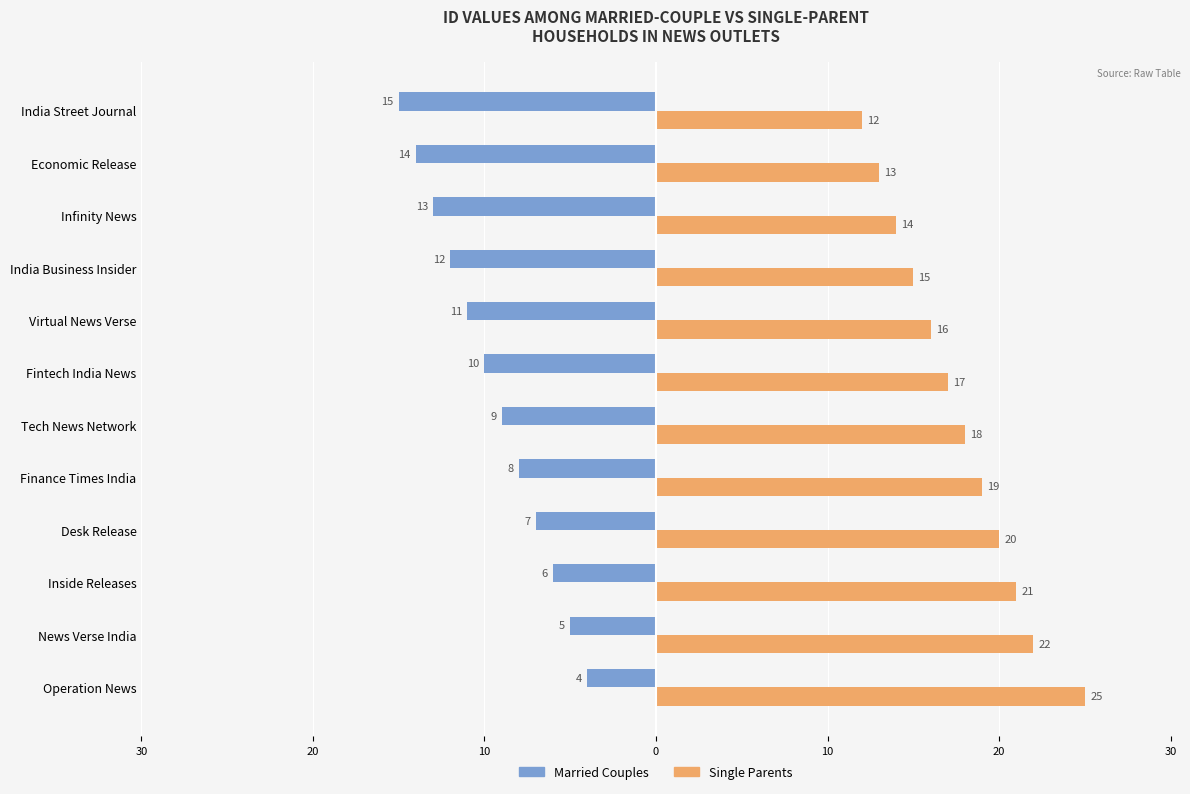

What are all the series names shown in the legend?

Married Couples, Single Parents